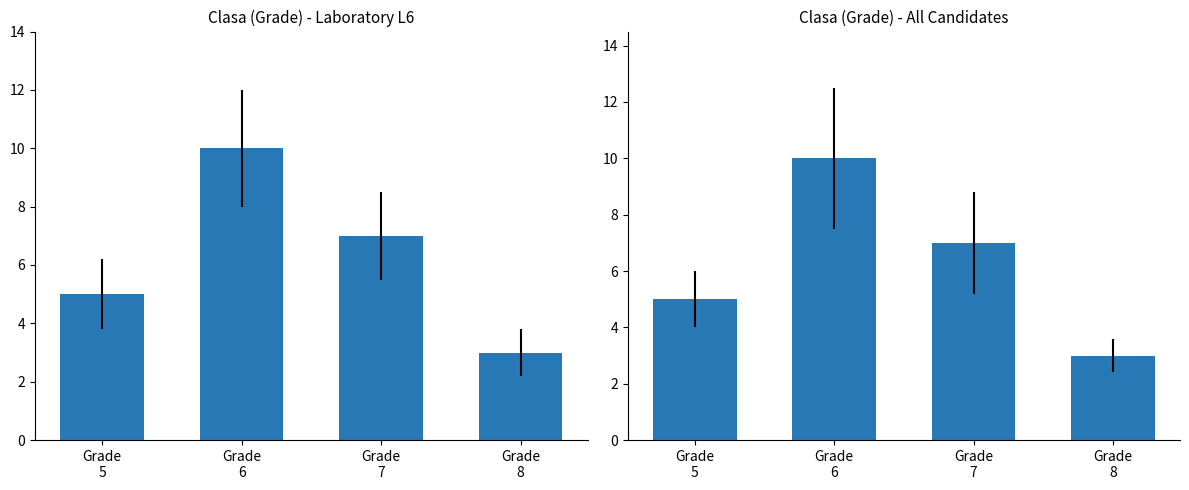

What is the maximum value shown in the chart?

10